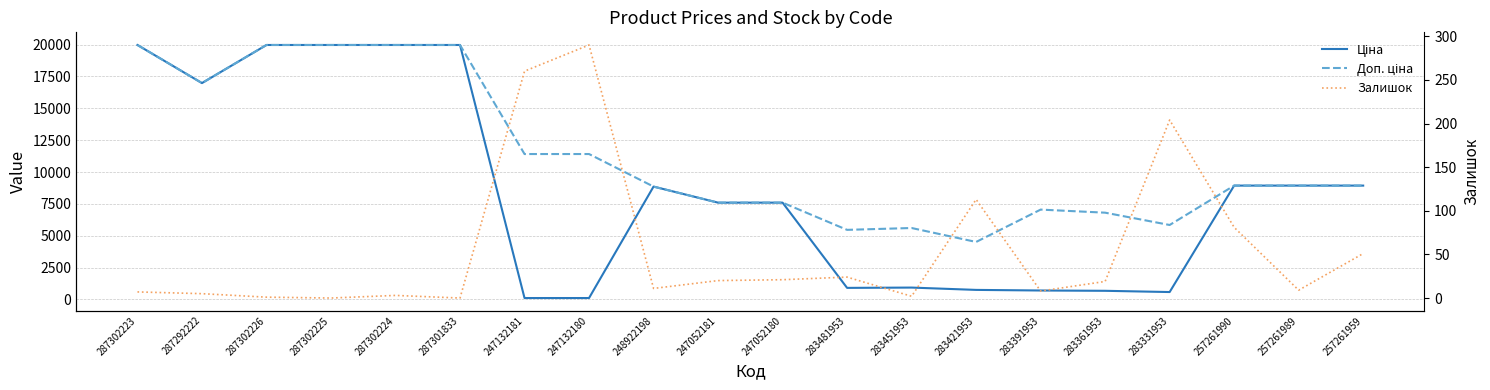

Does the chart display data point markers on the line(s)?

No